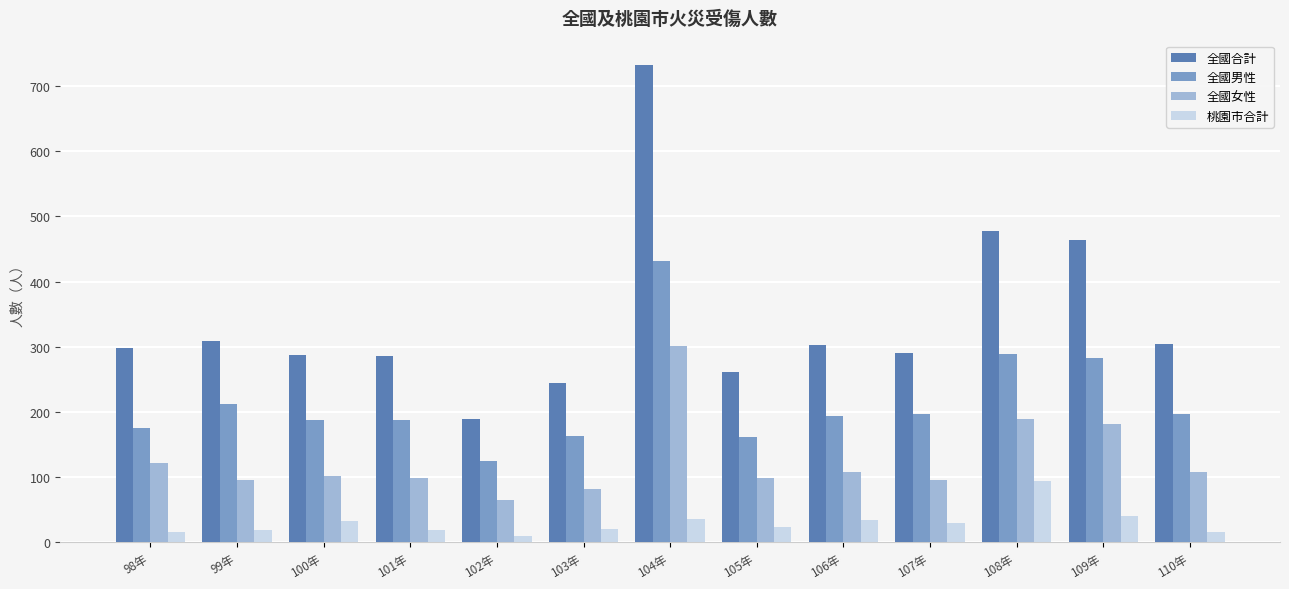

The value of 桃園市合計 at 104年 is 35. True or false?

True